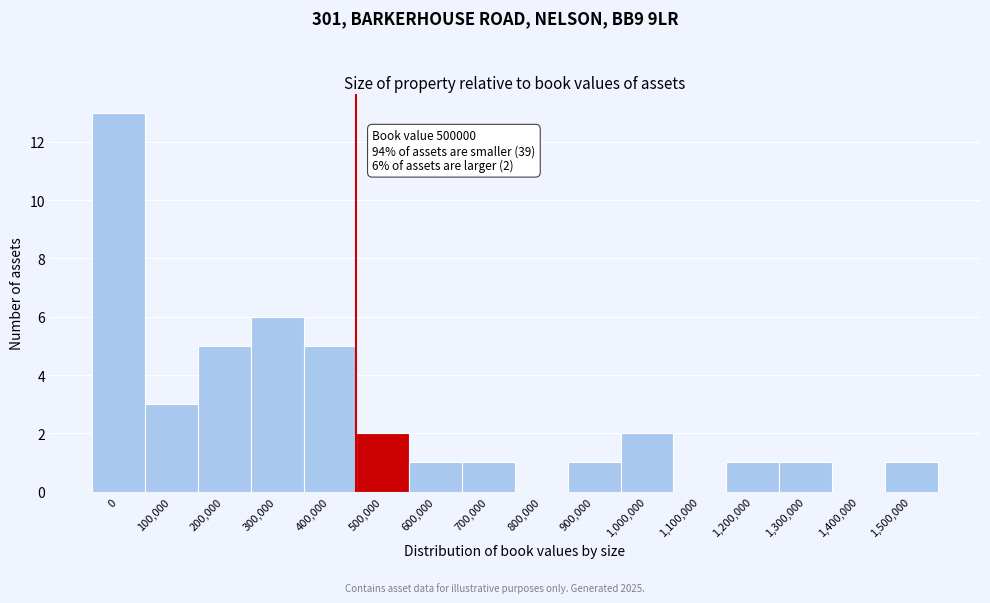

Reading left to right, what are all the values shown in this chart?

0=13	100,000=3	200,000=5	300,000=6	400,000=5	500,000=2	600,000=1	700,000=1	800,000=0	900,000=1	1,000,000=2	1,100,000=0	1,200,000=1	1,300,000=1	1,400,000=0	1,500,000=1